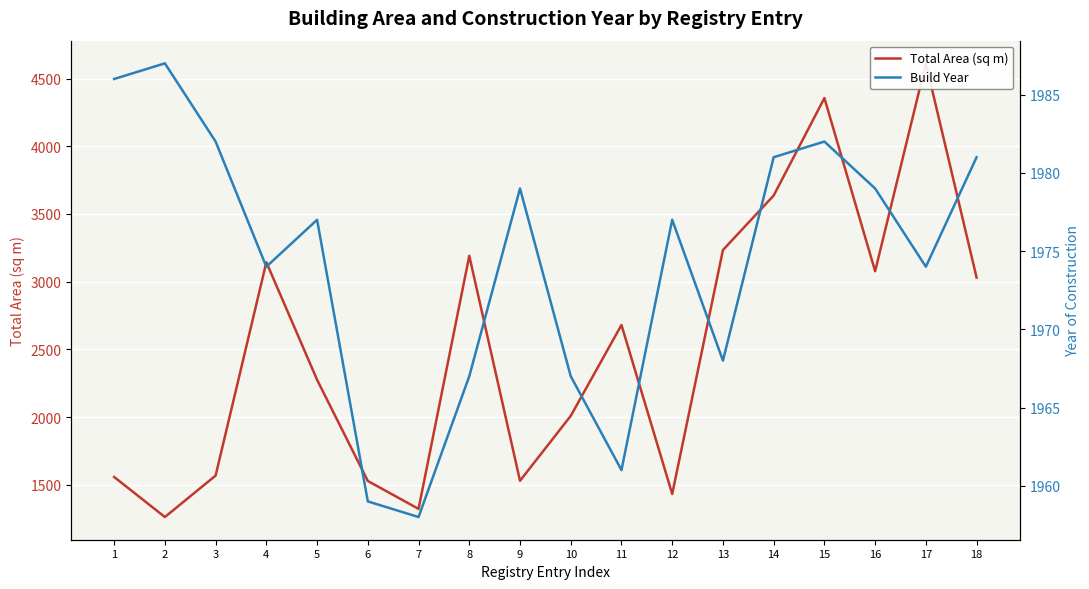

How many interior local valleys does the Build Year series have?

5